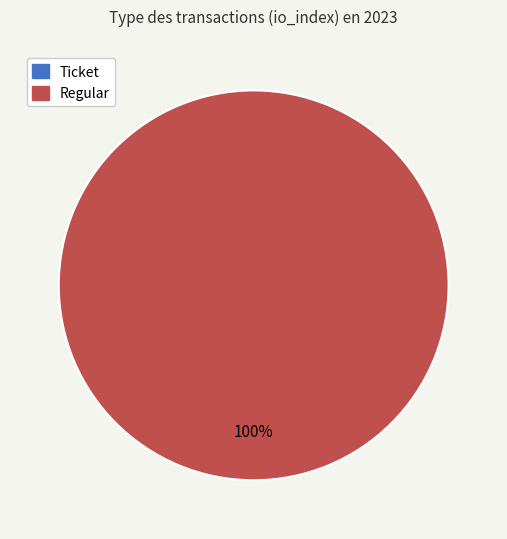

Which slice represents more than half of the pie?

Regular